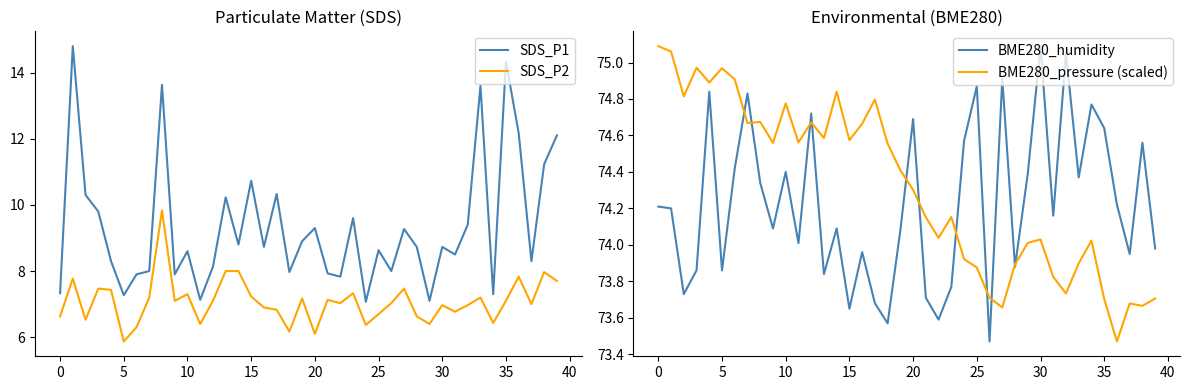

Reading left to right, transcribe all the data shown in this chart.

SDS_P1: 7.3	14.8	10.3	9.8	8.3	7.3	7.9	8.0	13.6	7.9	8.6	7.1	8.1	10.2	8.8	10.7	8.7	10.3	8.0	8.9	9.3	7.9	7.8	9.6	7.1	8.6	8.0	9.3	8.7	7.1	8.7	8.5	9.4	13.6	7.3	14.3	12.2	8.3	11.2	12.1
SDS_P2: 6.6	7.8	6.5	7.5	7.4	5.9	6.3	7.2	9.8	7.1	7.3	6.4	7.1	8.0	8.0	7.2	6.9	6.8	6.2	7.2	6.1	7.1	7.0	7.3	6.4	6.7	7.0	7.5	6.6	6.4	7.0	6.8	7.0	7.2	6.4	7.1	7.8	7.0	8.0	7.7
BME280_humidity: 74.2	74.2	73.7	73.9	74.8	73.9	74.4	74.8	74.3	74.1	74.4	74.0	74.7	73.8	74.1	73.7	74.0	73.7	73.6	74.1	74.7	73.7	73.6	73.8	74.6	74.9	73.5	74.9	73.9	74.4	75.1	74.2	75.0	74.4	74.8	74.6	74.2	74.0	74.6	74.0
BME280_pressure (scaled): 75.1	75.1	74.8	75.0	74.9	75.0	74.9	74.7	74.7	74.6	74.8	74.6	74.7	74.6	74.8	74.6	74.7	74.8	74.6	74.4	74.3	74.2	74.0	74.2	73.9	73.9	73.7	73.7	73.9	74.0	74.0	73.8	73.7	73.9	74.0	73.7	73.5	73.7	73.7	73.7